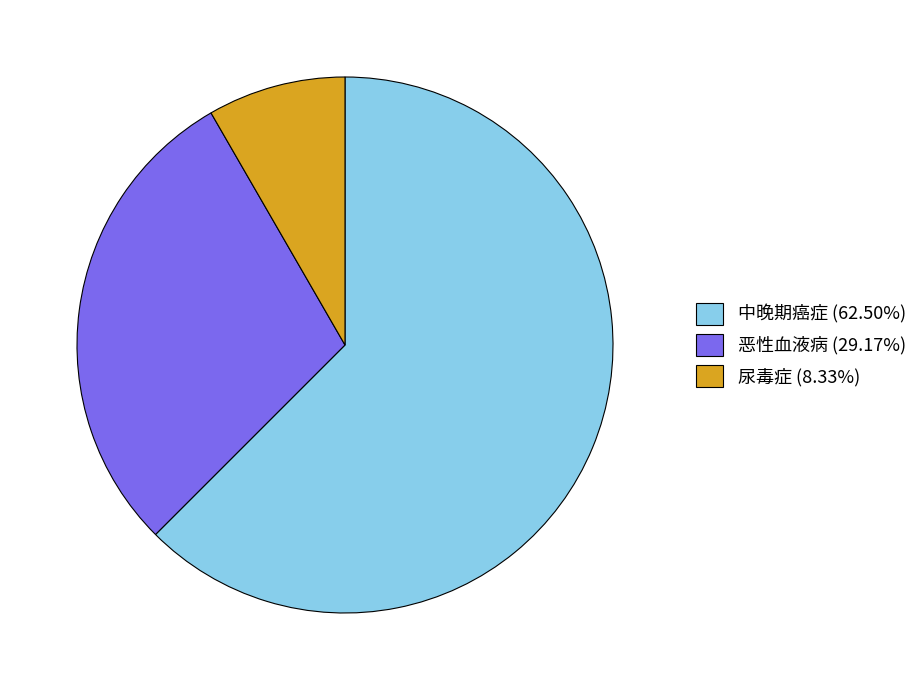

Rank the categories by value from lowest to highest.

尿毒症, 恶性血液病, 中晚期癌症